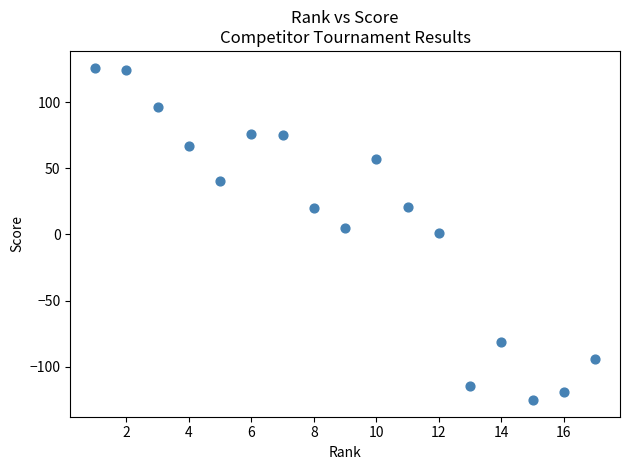

What is the range of X values (max minus min)?

16